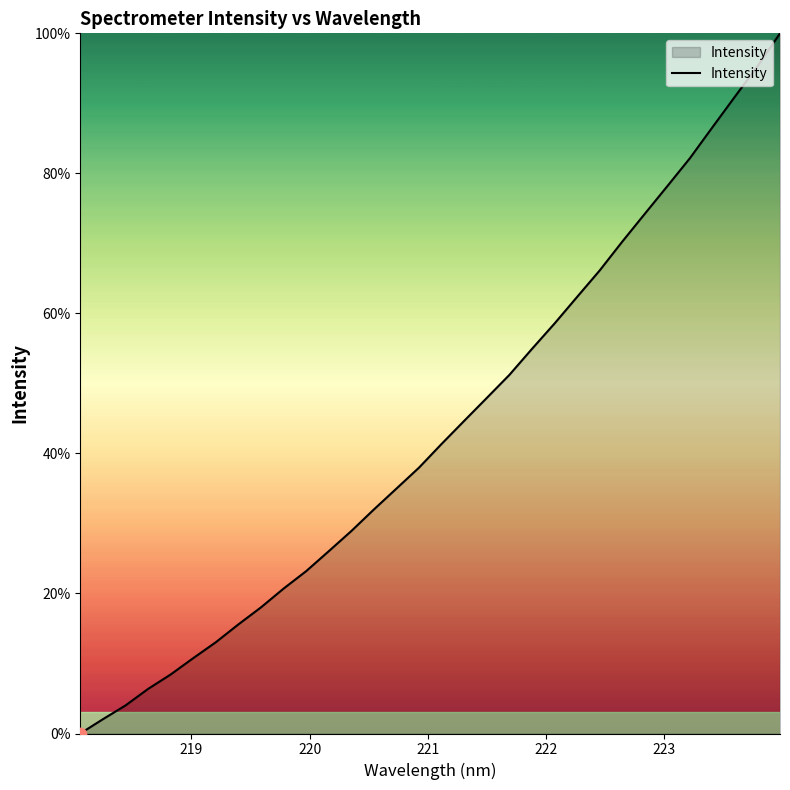

What is the difference between the maximum and minimum values?

100.0